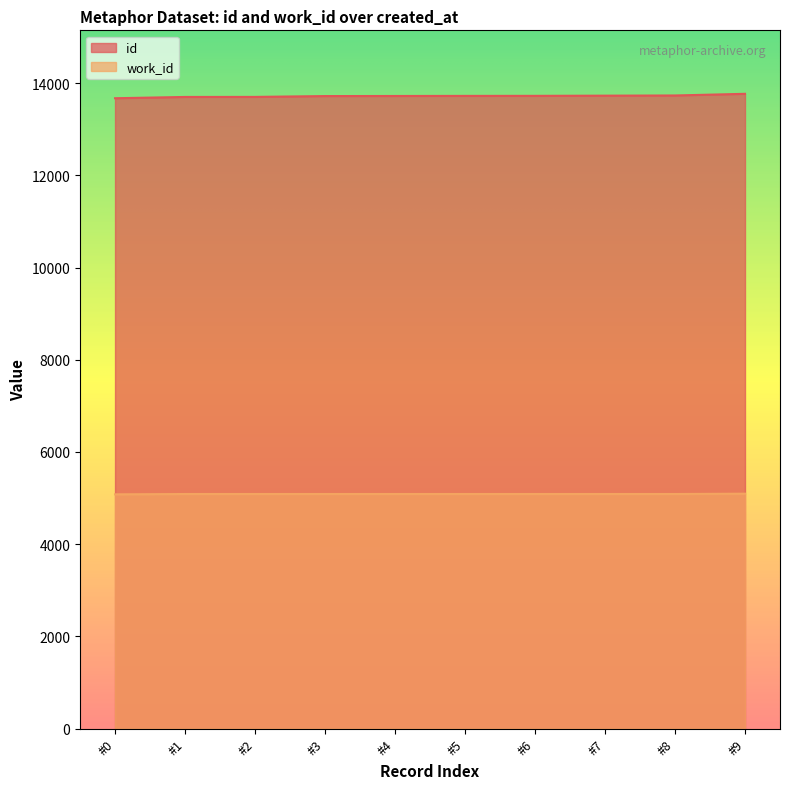

What is the lowest value of the id series?

13671